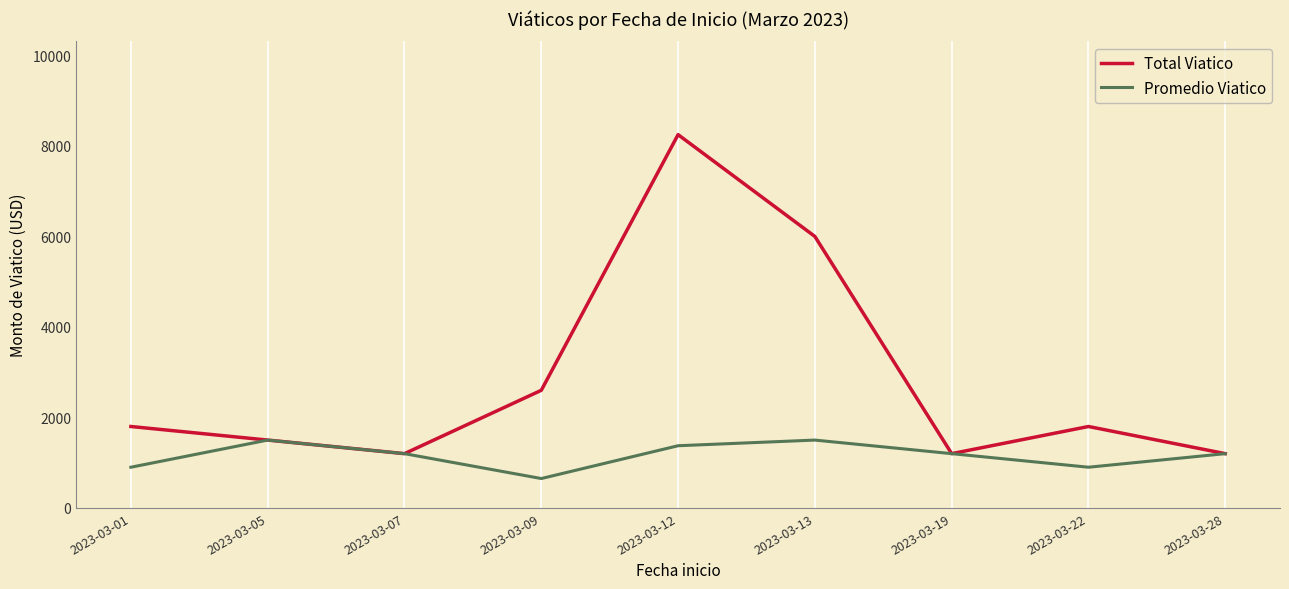

Reading right to left, extract all data points from this chart.

Total Viatico: 2023-03-28=1200	2023-03-22=1800	2023-03-19=1200	2023-03-13=6000	2023-03-12=8250	2023-03-09=2600	2023-03-07=1200	2023-03-05=1500	2023-03-01=1800
Promedio Viatico: 2023-03-28=1200	2023-03-22=900	2023-03-19=1200	2023-03-13=1500	2023-03-12=1375	2023-03-09=650	2023-03-07=1200	2023-03-05=1500	2023-03-01=900